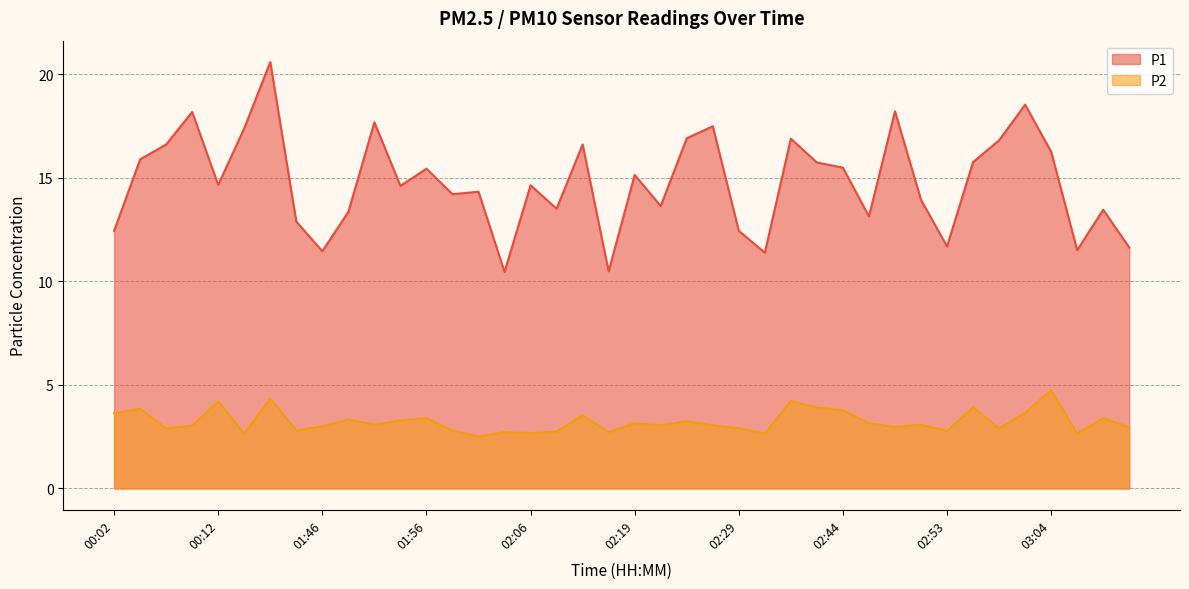

True or false: P1 and P2 intersect in this chart.

False